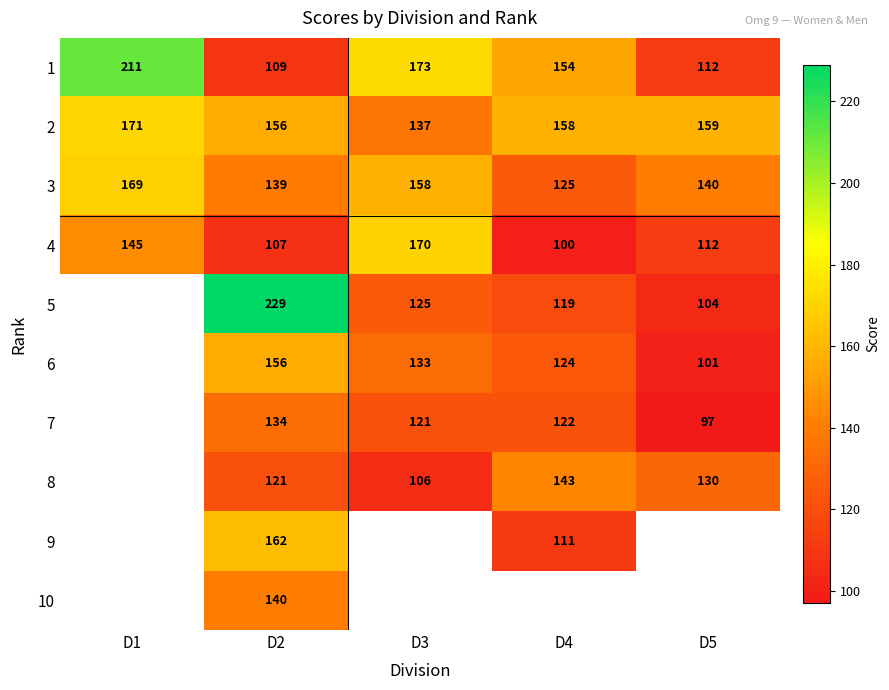

How many values in the 1 series are below 154?

2